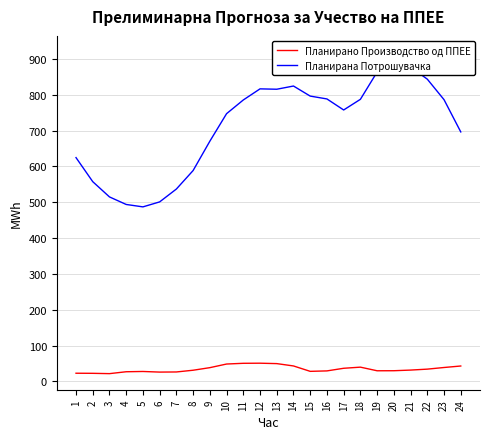

List the labels in order of Планирана Потрошувачка value, largest first.

20, 21, 19, 22, 14, 12, 13, 15, 16, 18, 23, 11, 17, 10, 24, 9, 1, 8, 2, 7, 3, 6, 4, 5